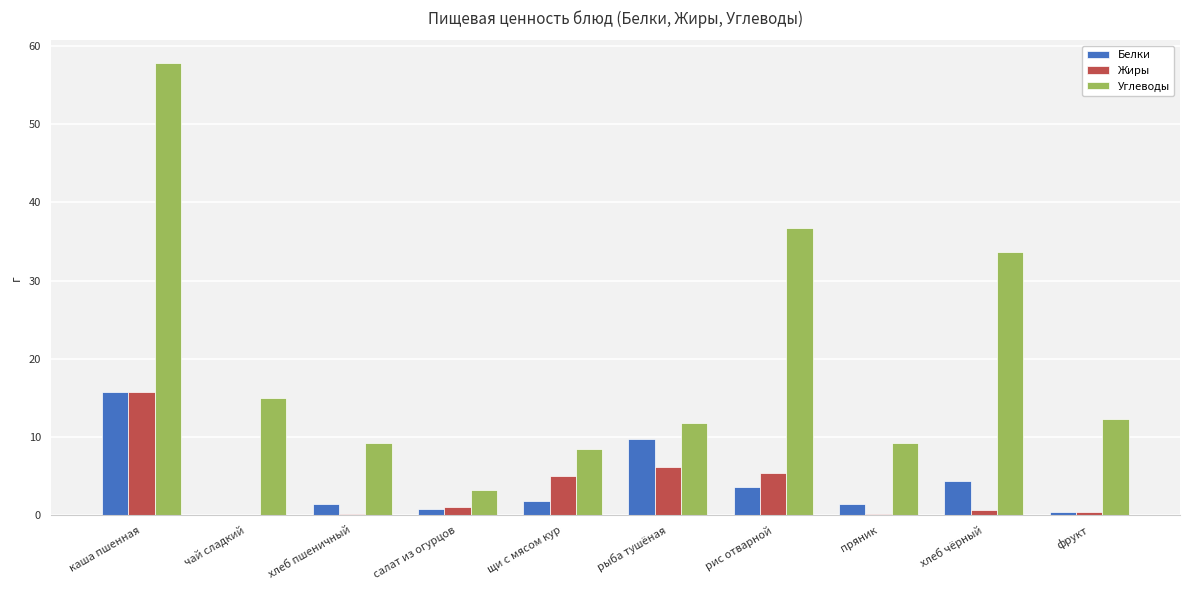

What is the highest value of the Белки series?

15.8